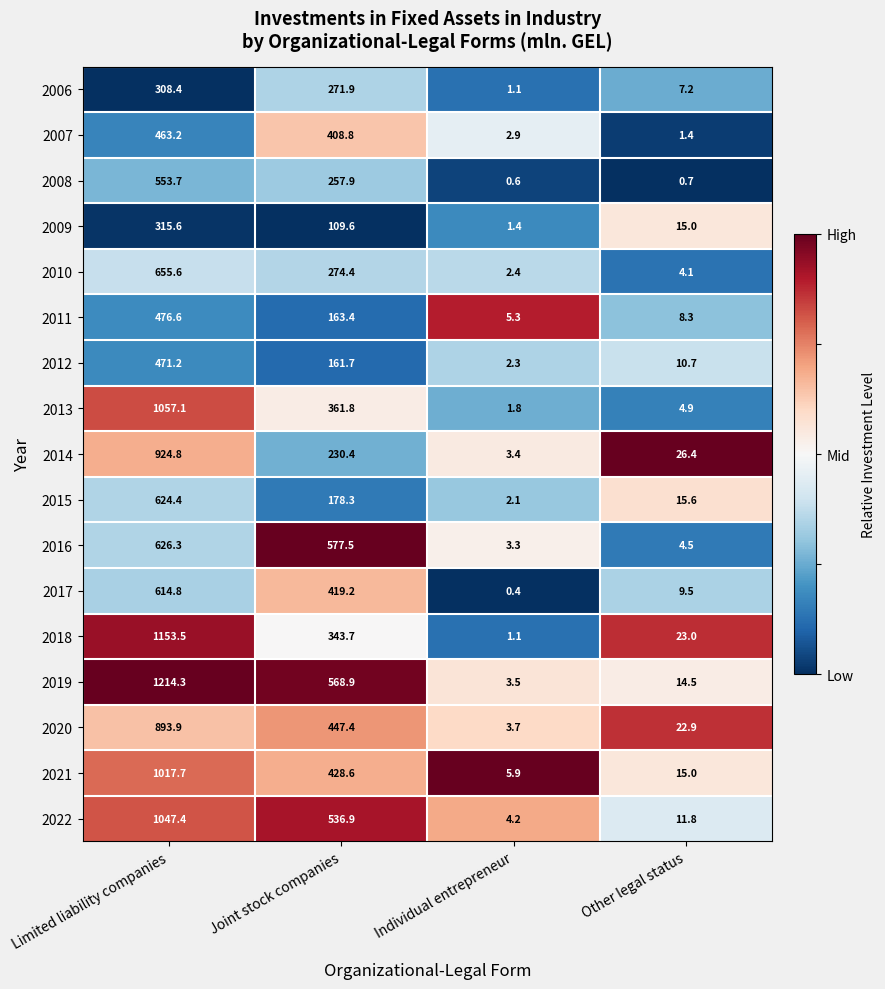

Rank the categories by 2009 value from highest to lowest.

Limited liability companies, Joint stock companies, Other legal status, Individual entrepreneur